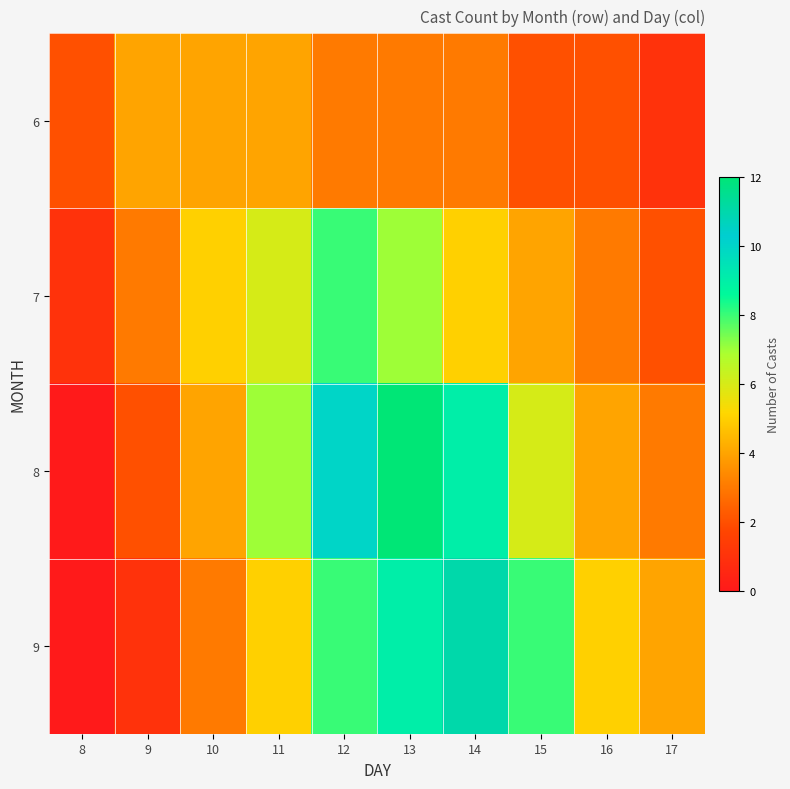

At how many categories does at least one series exceed 1?

10